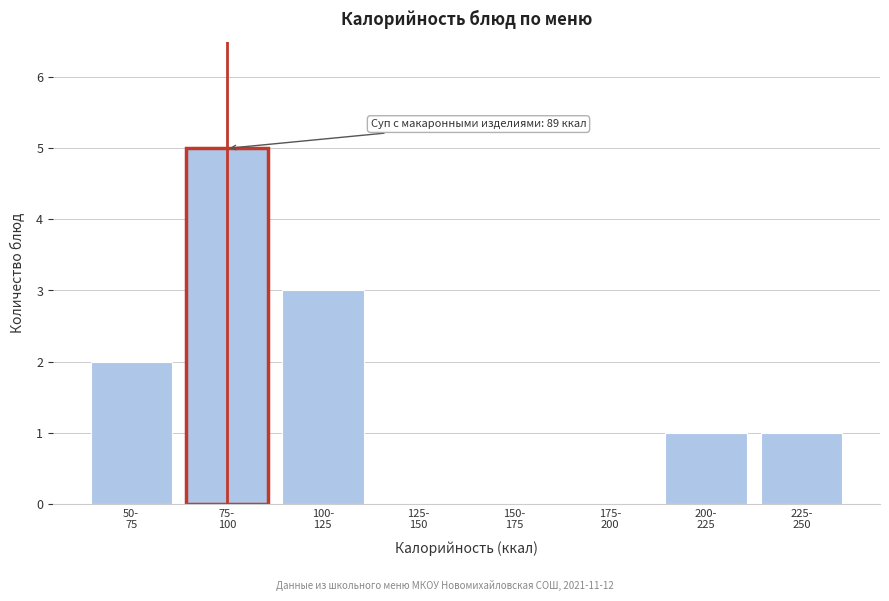

What is the sum of all values?

12